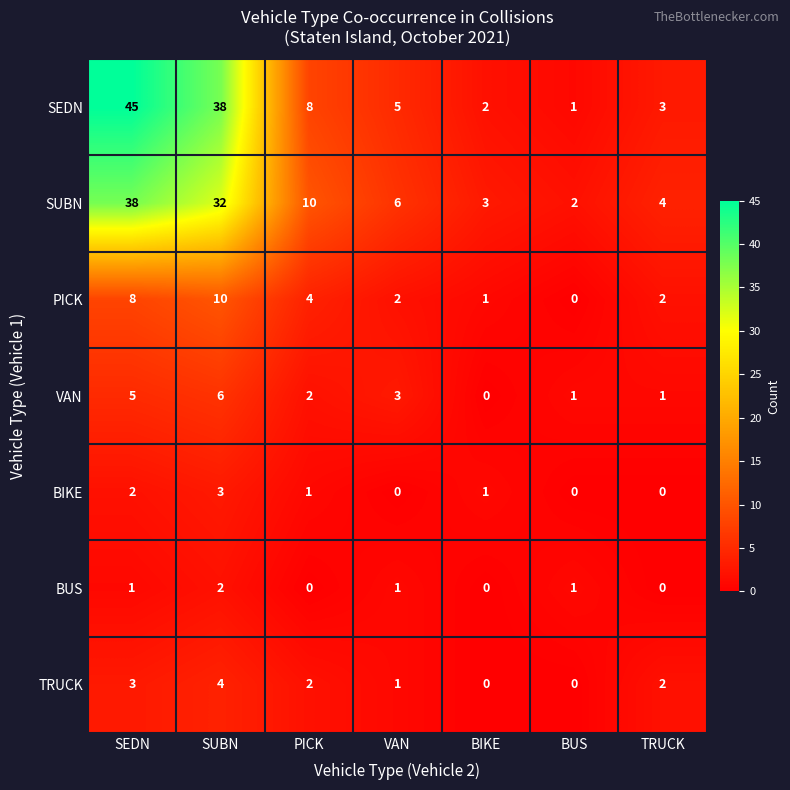

Which series has the largest total across all categories?

SEDN